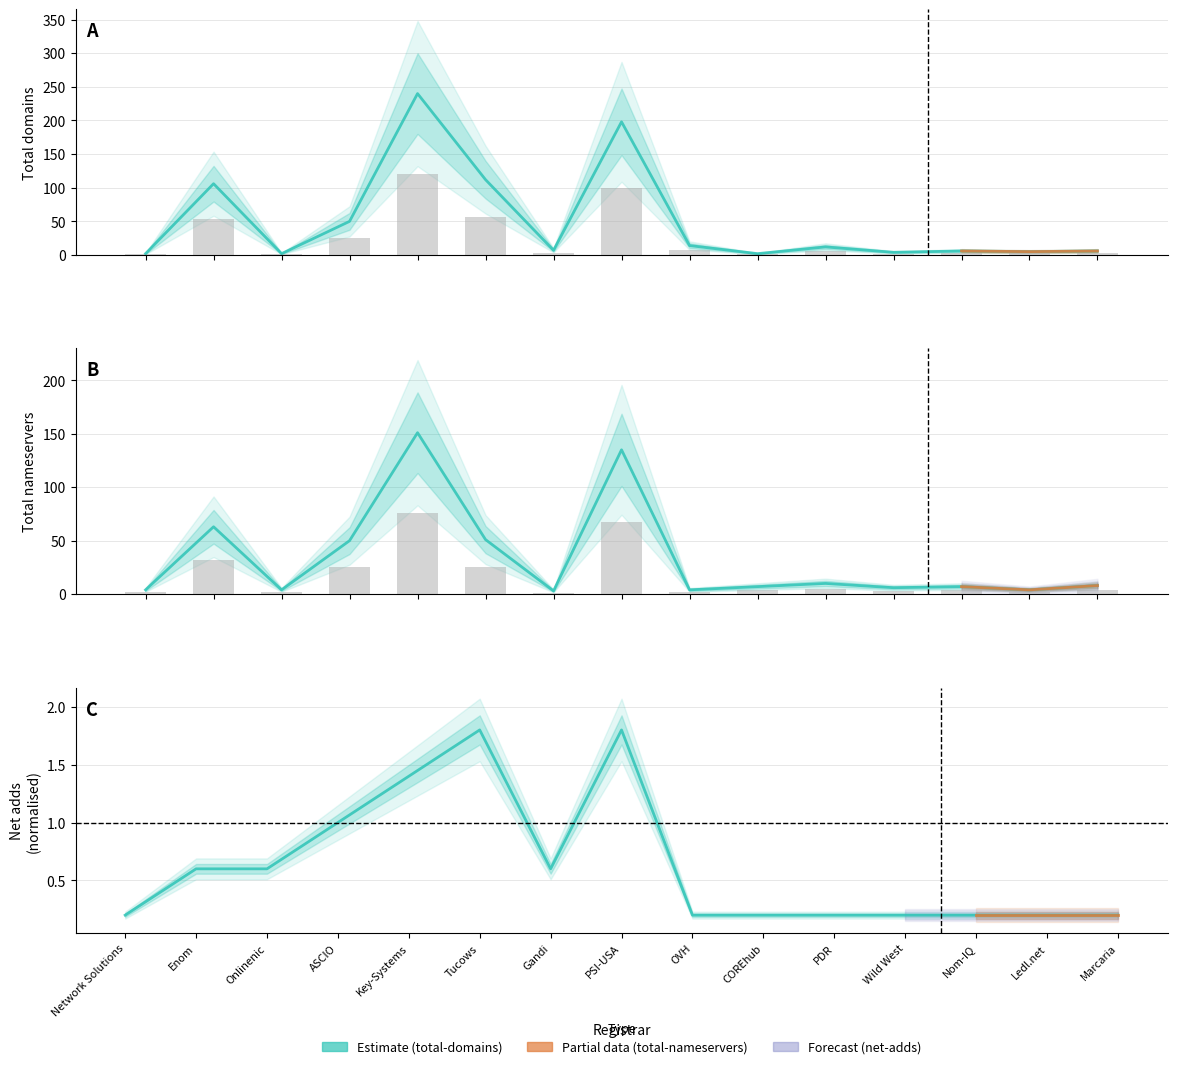

What is the sum of all total-nameservers values?

507.0